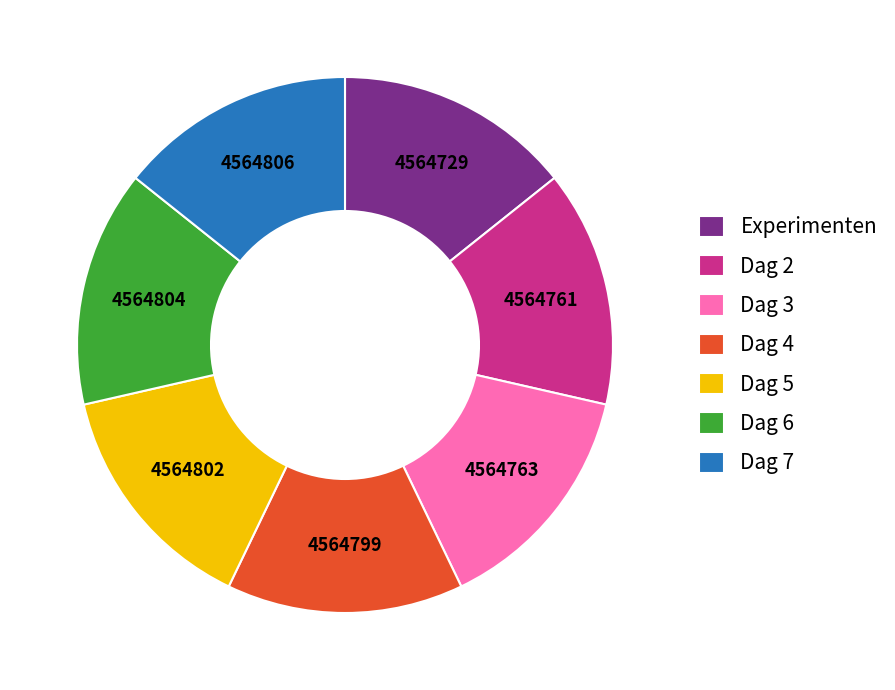

Is it true that Dag 7 is 23% of the pie?

False